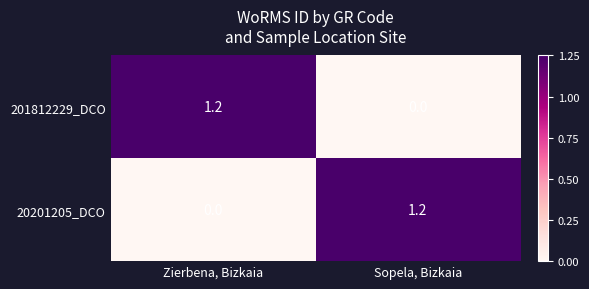

Reading left to right, transcribe all the data shown in this chart.

201812229_DCO: Zierbena, Bizkaia=1.2	Sopela, Bizkaia=0.0
20201205_DCO: Zierbena, Bizkaia=0.0	Sopela, Bizkaia=1.2